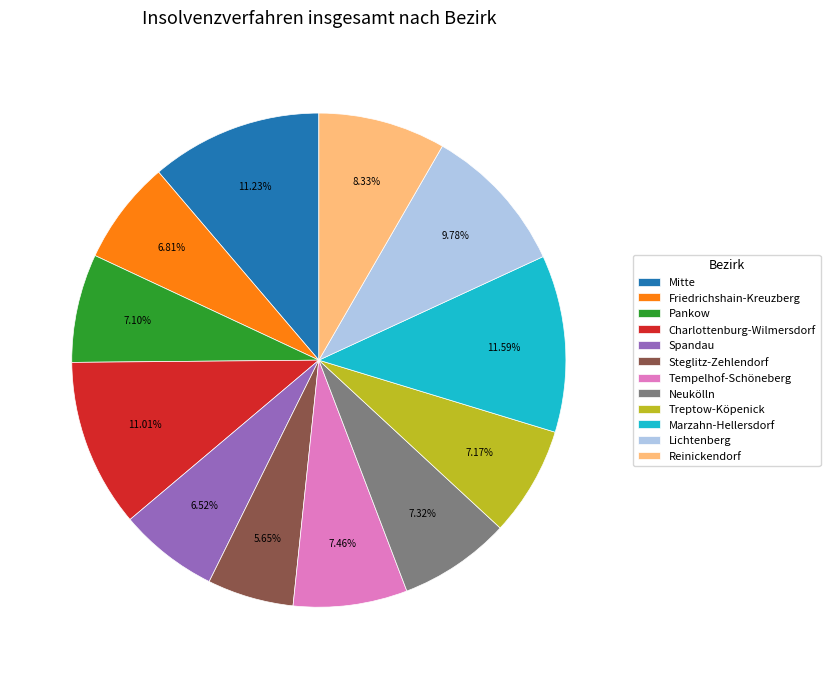

What is the smallest slice in the pie chart?

Steglitz-Zehlendorf